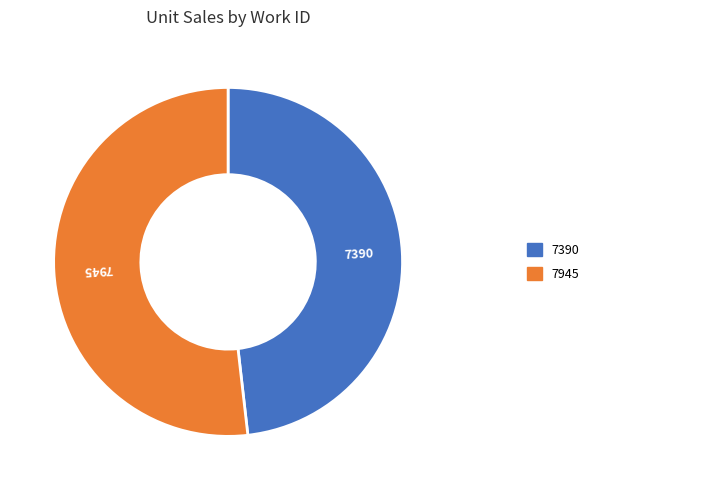

Is there a majority slice in this chart?

Yes